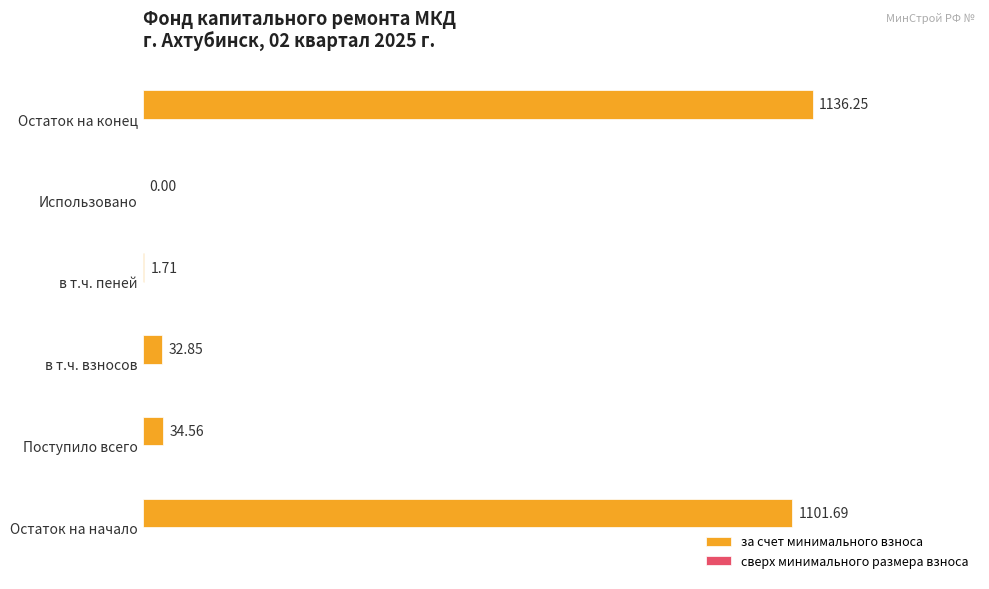

At which category does the chart reach its peak across all series?

Остаток на конец